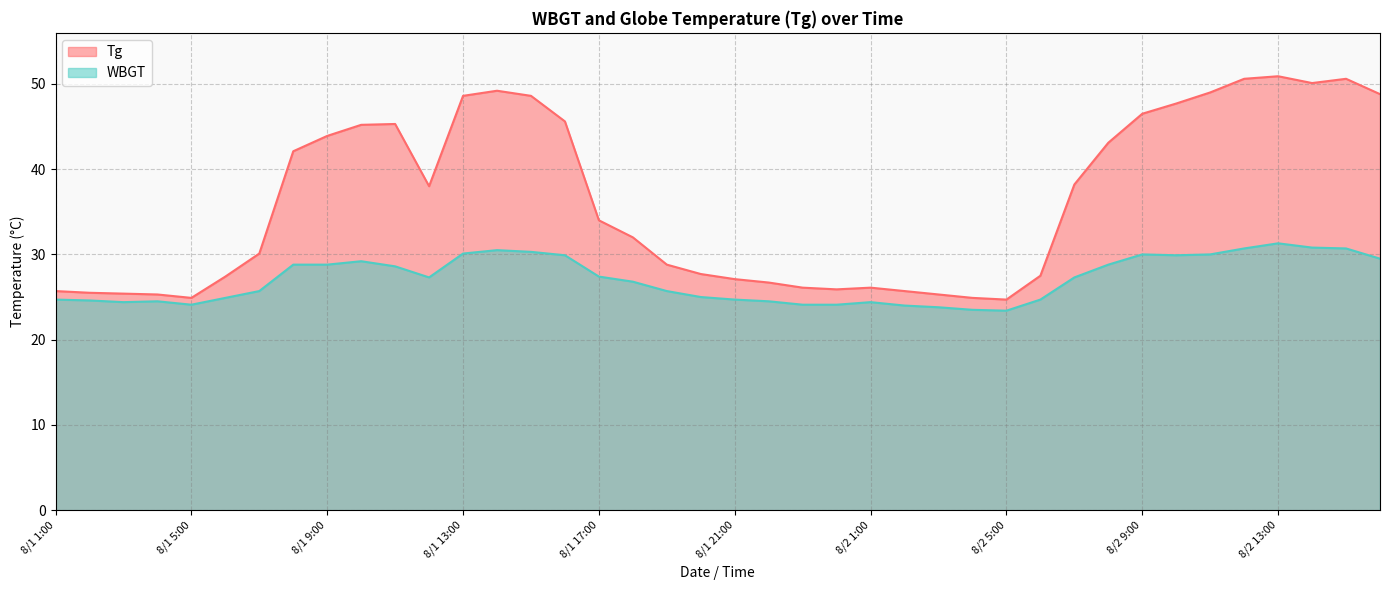

What is the label of the 40th point from the left?

8/2 16:00